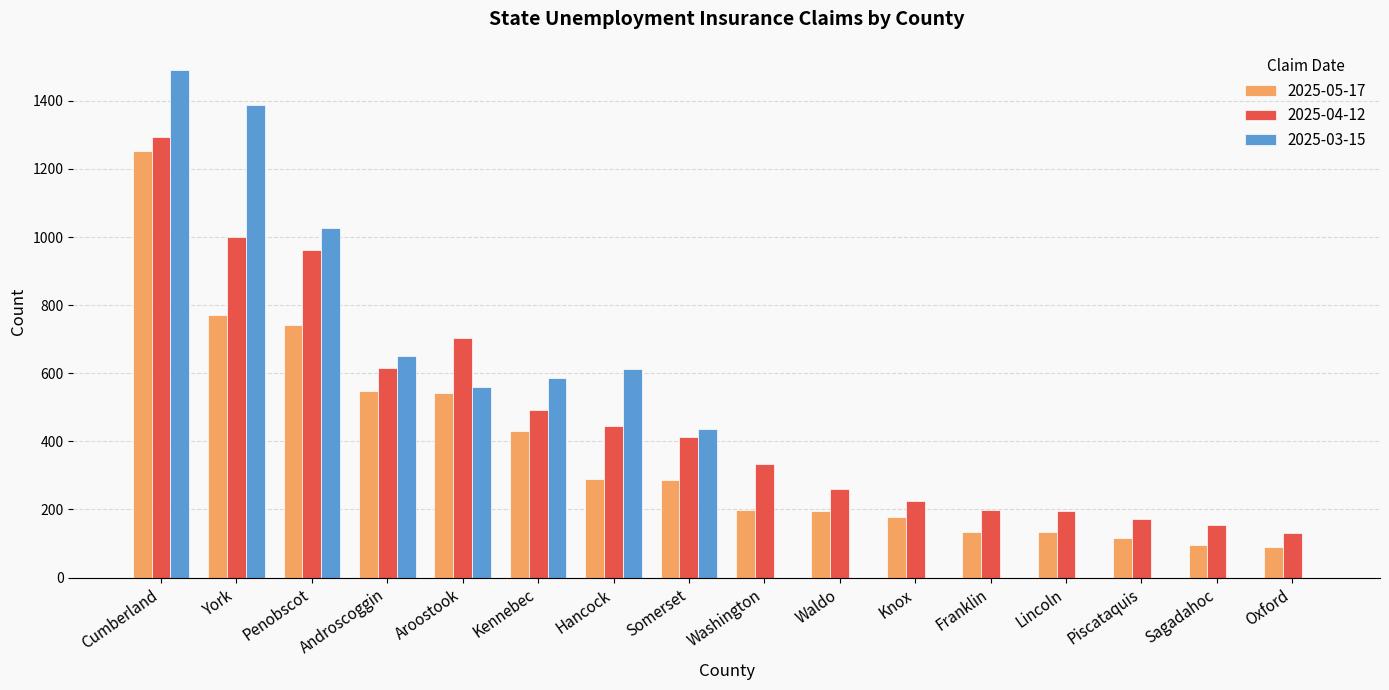

Is it true that 2025-03-15 equals -876 at Oxford?

False